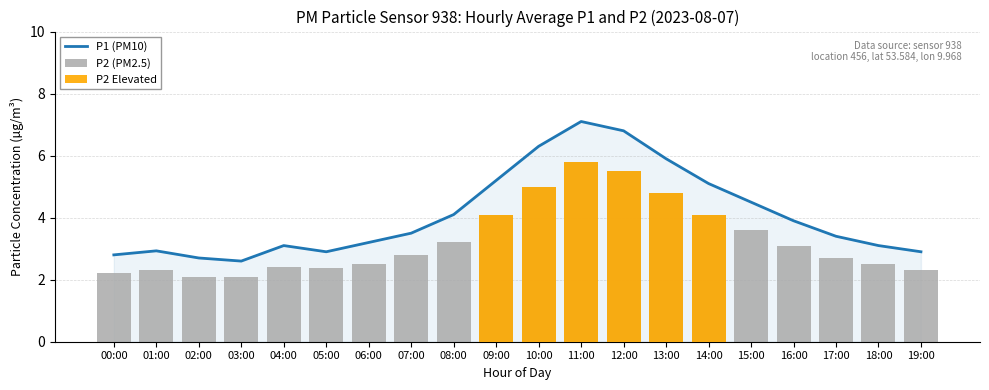

Between 09:00 and 12:00, which series saw the biggest shift?

P1 (PM10)